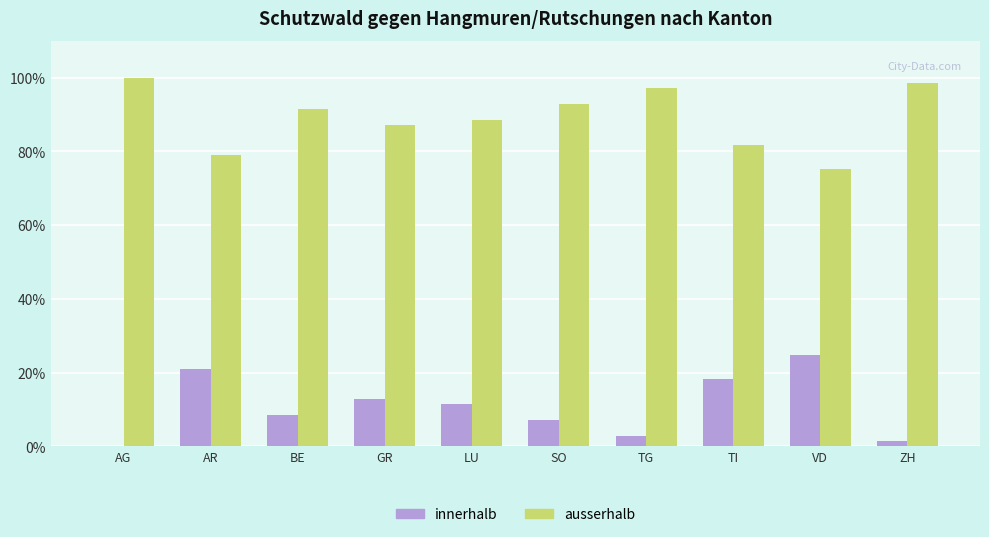

The value of innerhalb at ZH is 1.4. True or false?

True